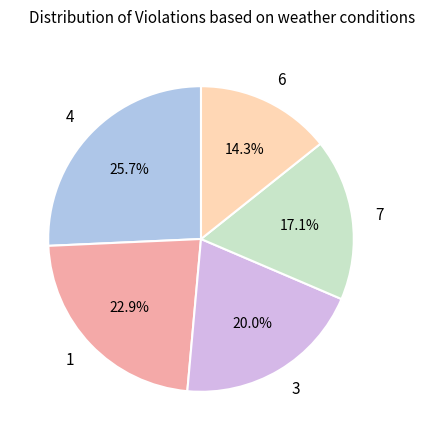

Which slice is the largest?

4